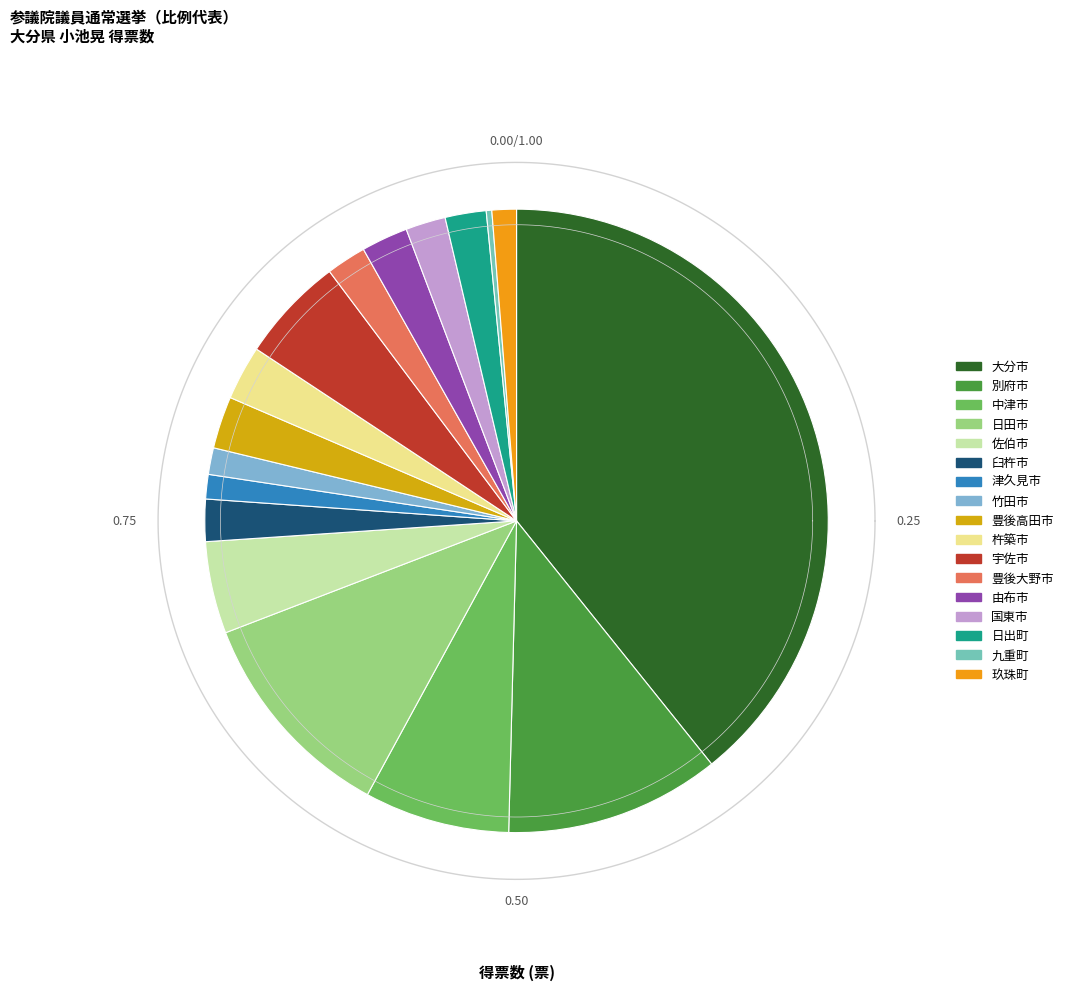

The 日出町 slice represents 1% of the pie. True or false?

False